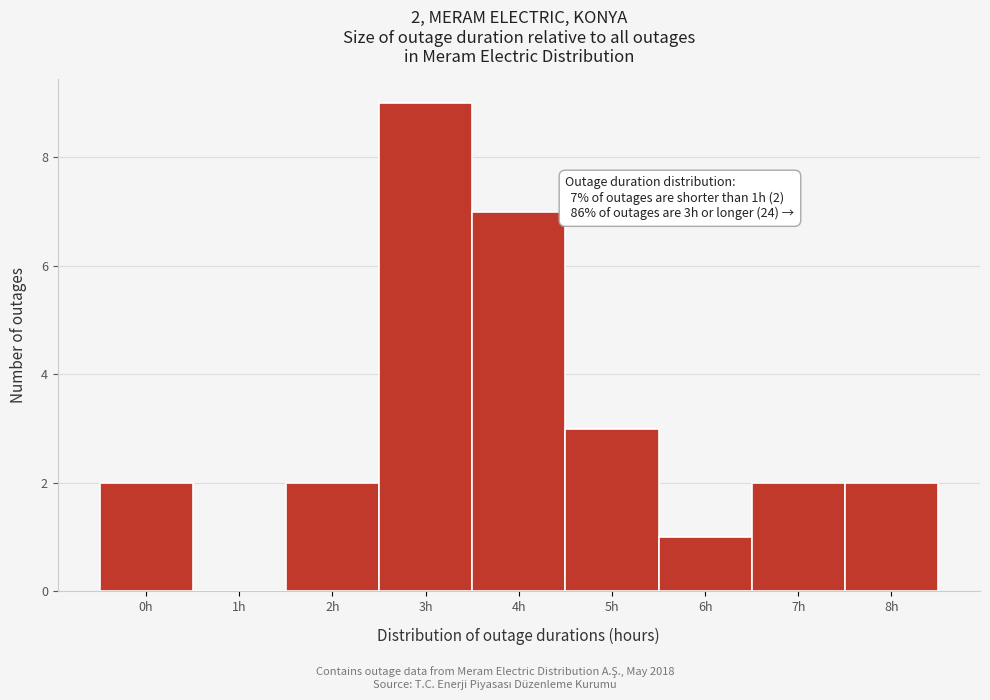

Reading right to left, what are all the values shown in this chart?

8h=2	7h=2	6h=1	5h=3	4h=7	3h=9	2h=2	1h=0	0h=2